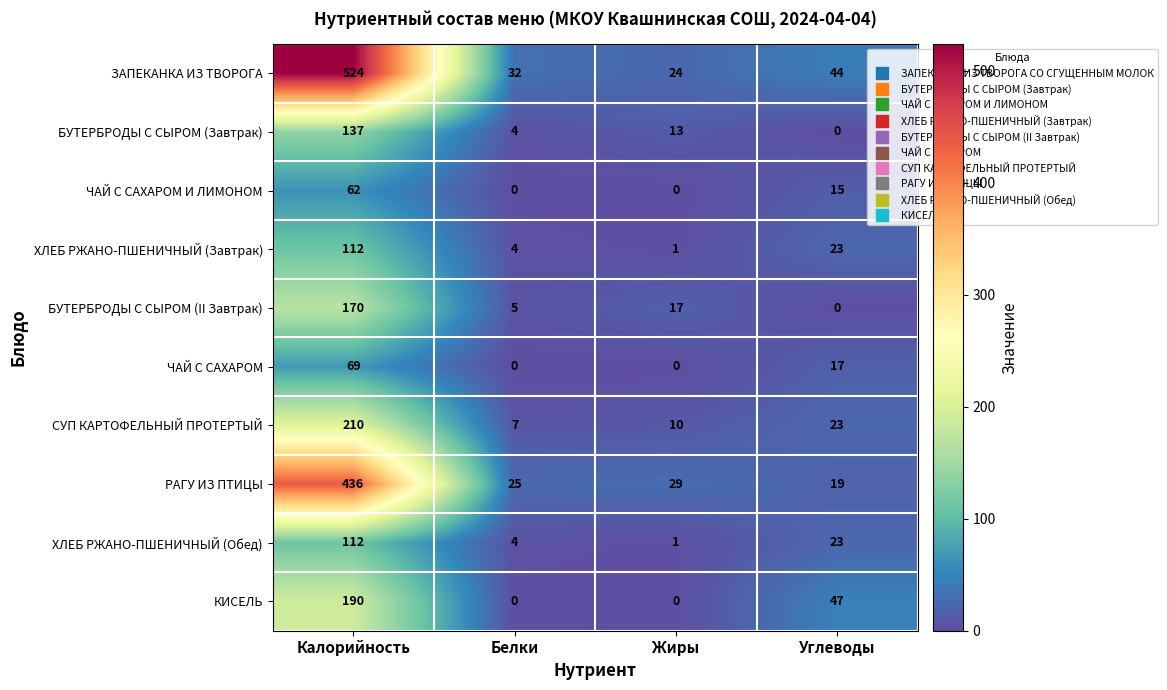

Which series changed the most between Калорийность and Жиры?

ЗАПЕКАНКА ИЗ ТВОРОГА